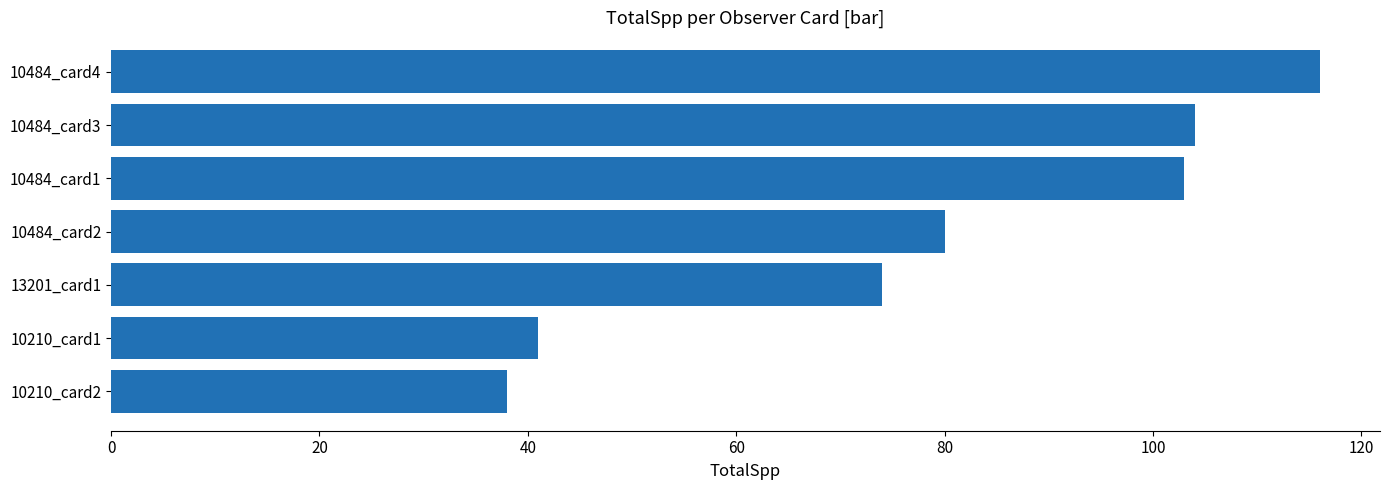

What value does the data have at 10210_card1?

41